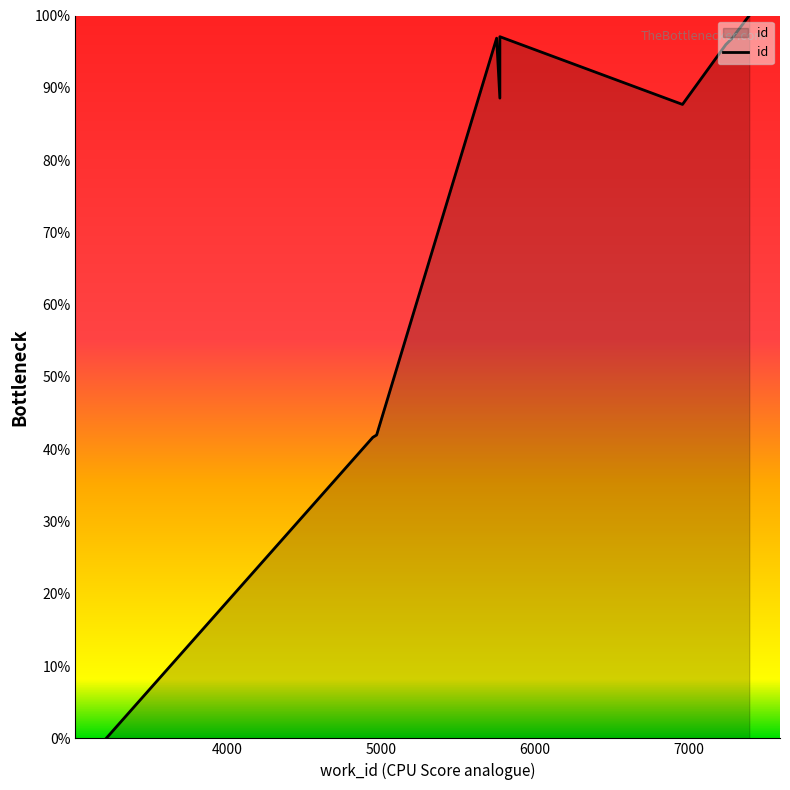

Does the chart display data point markers on the line(s)?

No